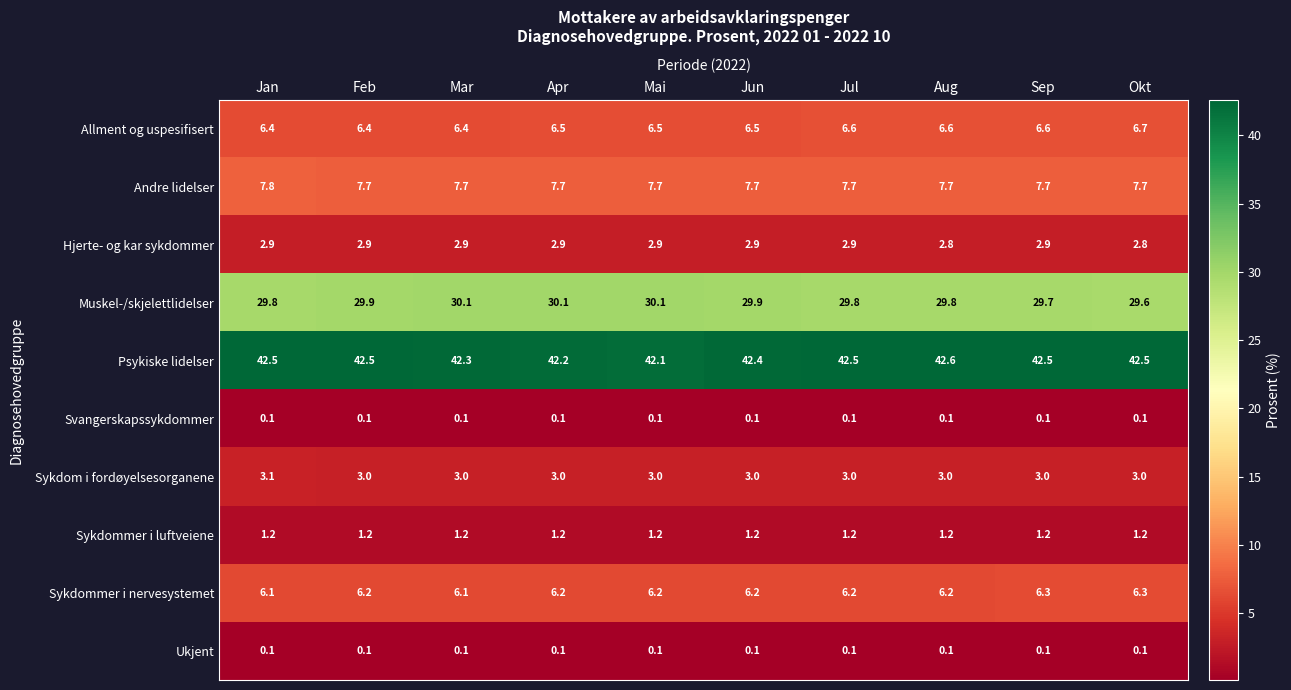

The value of Psykiske lidelser at Jan is 67.1. True or false?

False